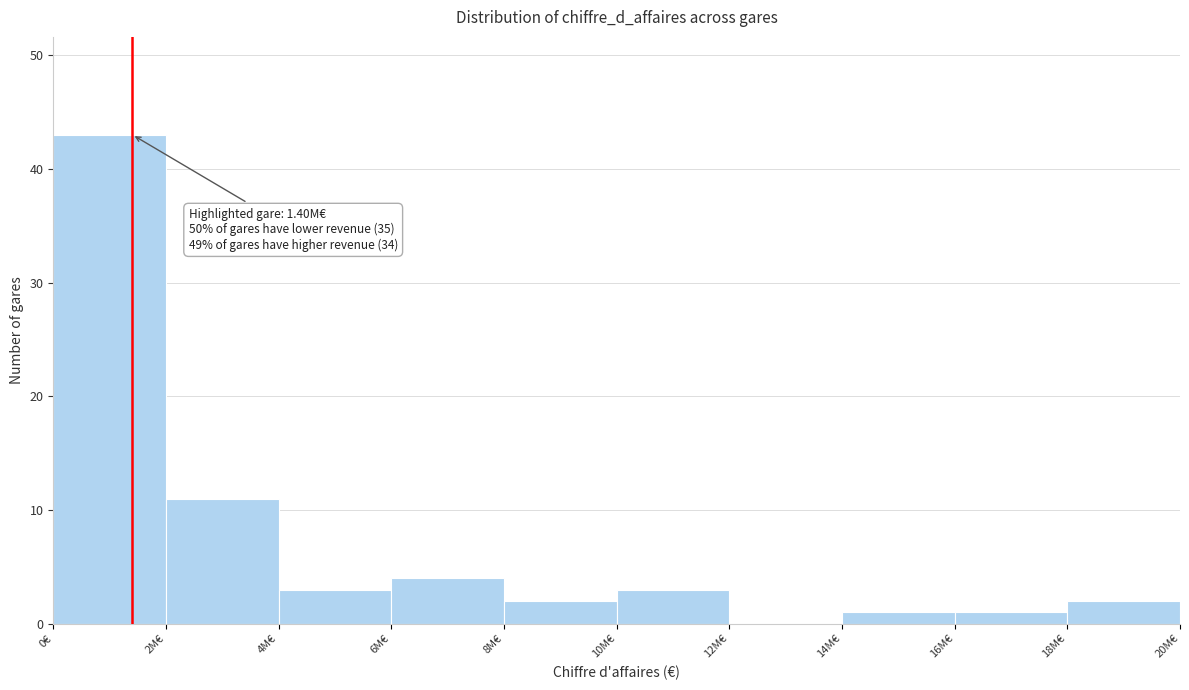

Reading left to right, transcribe all the data shown in this chart.

0€=43	2M€=11	4M€=3	6M€=4	8M€=2	10M€=3	12M€=0	14M€=1	16M€=1	18M€=2